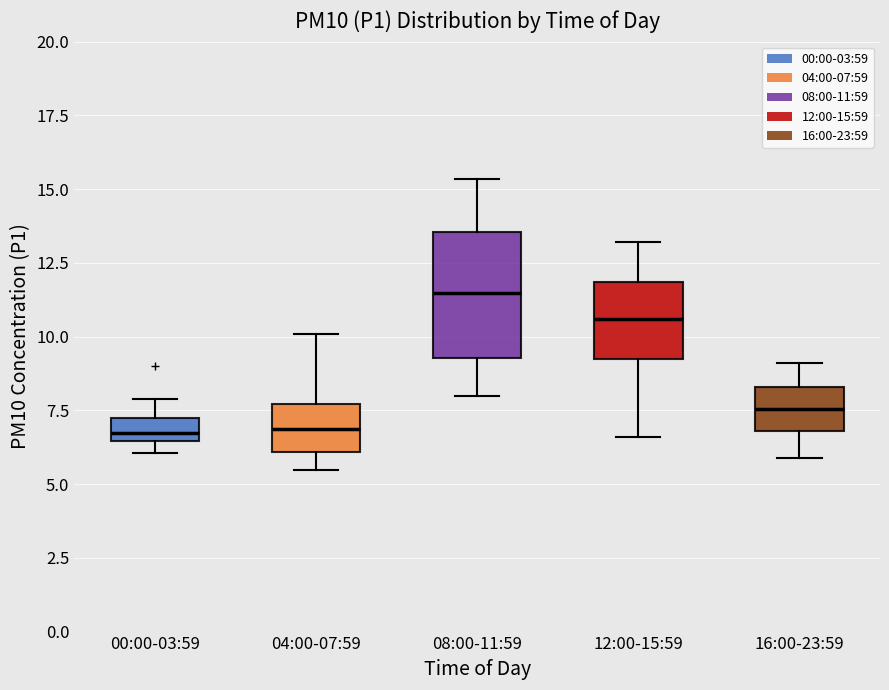

Which box is the tallest, from its lower edge to its upper edge?

08:00-11:59